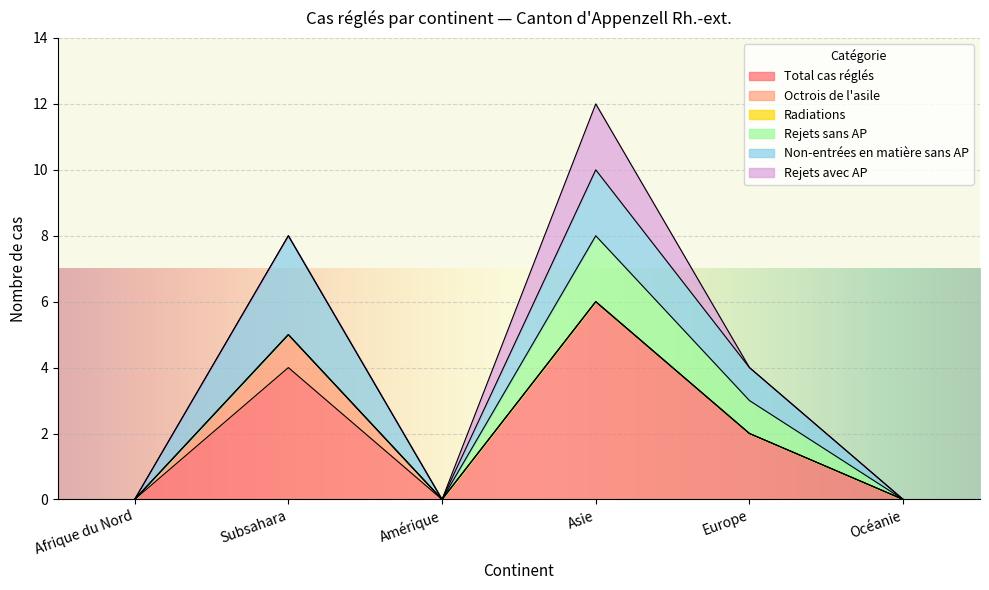

What is the difference between the maximum and minimum values in the Non-entrées en matière sans AP series?

3